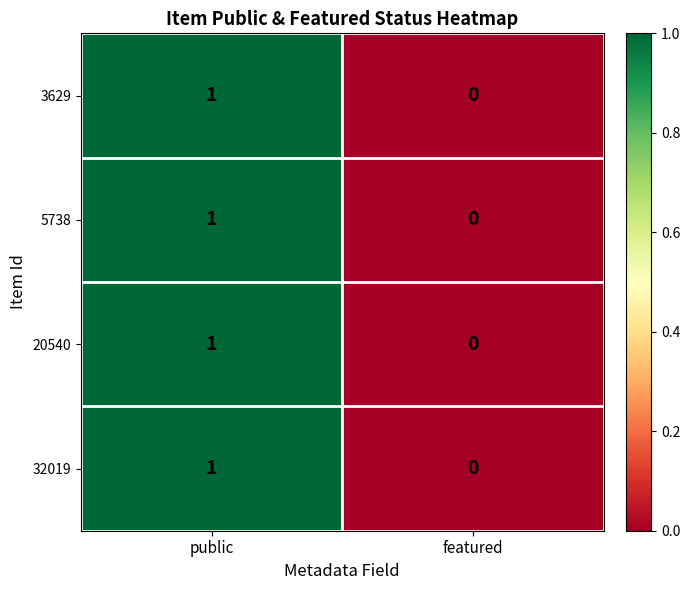

At which category is the sum across all series the highest?

public